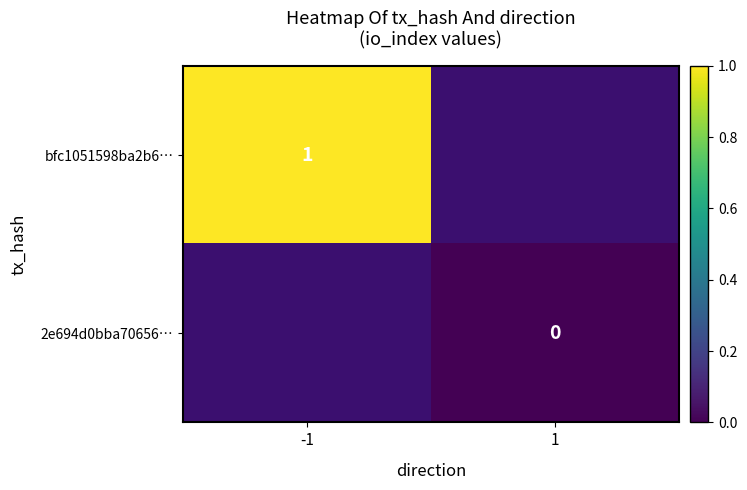

At how many categories does at least one series exceed 0?

1